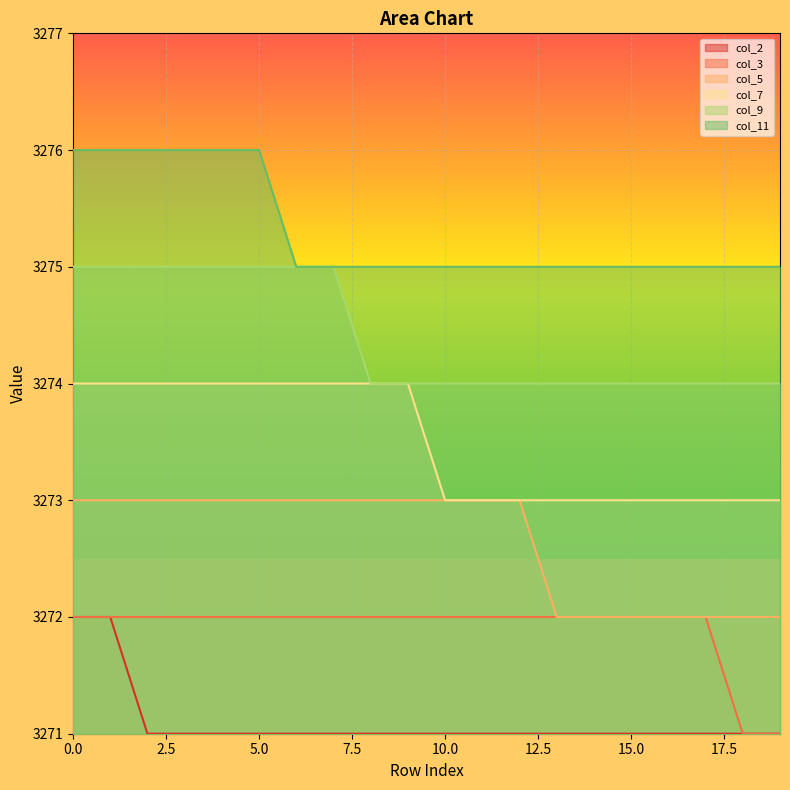

What is the total value across all series at 19?

19636